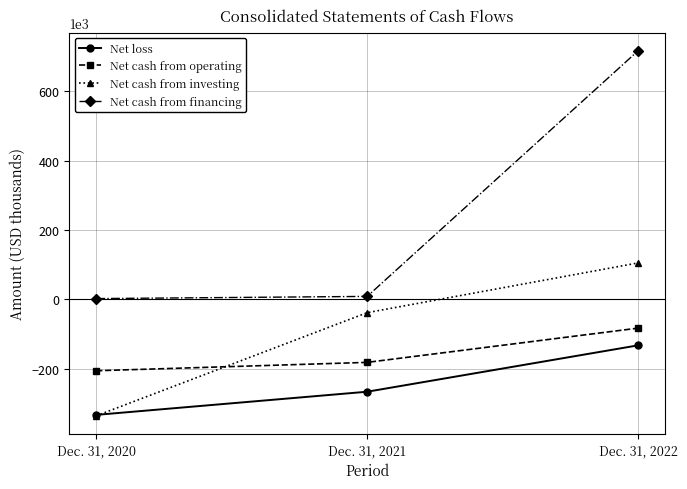

The value of Net cash from investing at Dec. 31, 2020 is -336513. True or false?

True